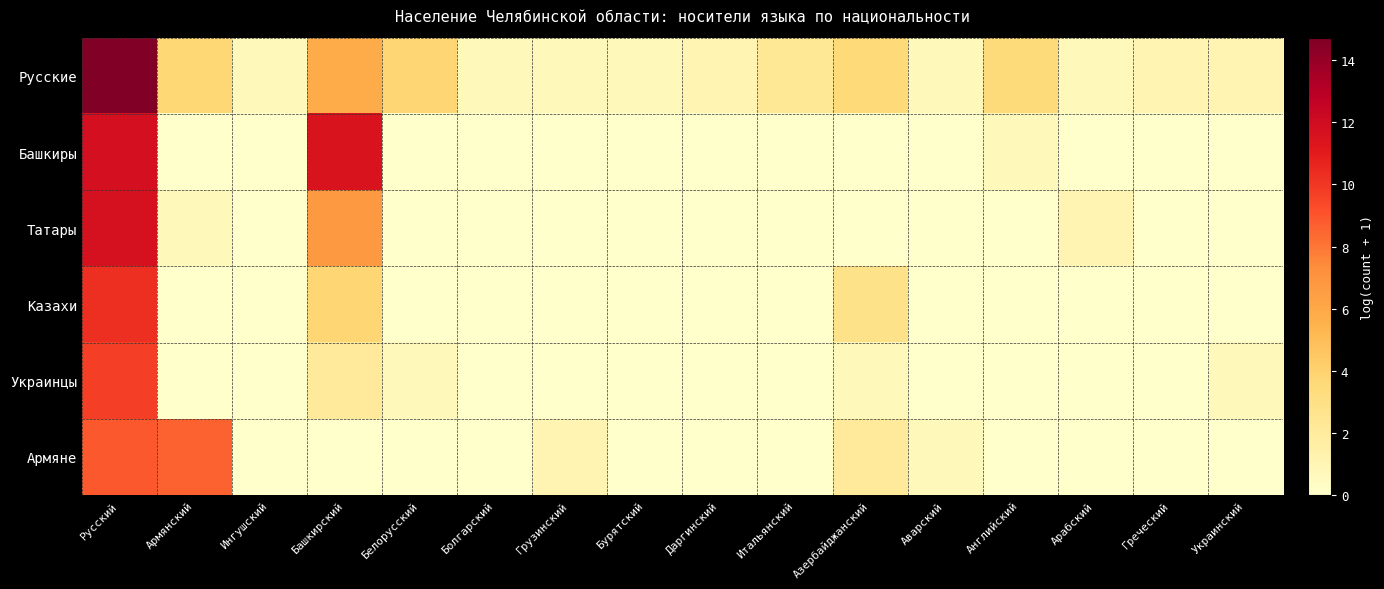

Between Армянский and Греческий, which series saw the biggest shift?

Армяне